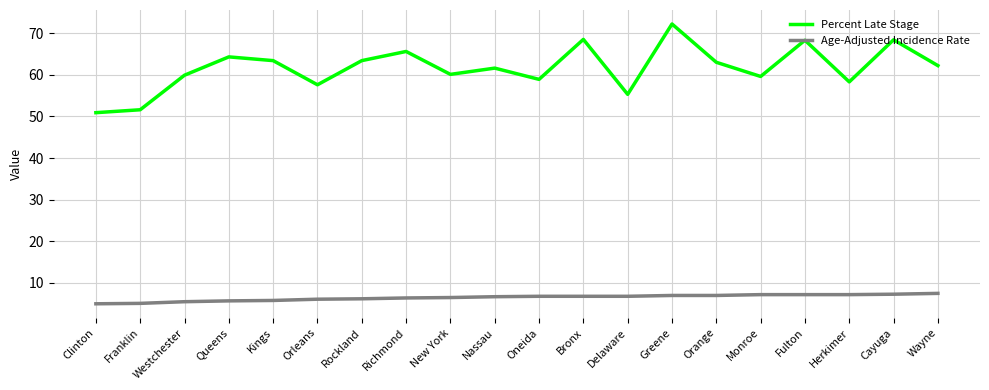

How many categories are shown in the chart?

20